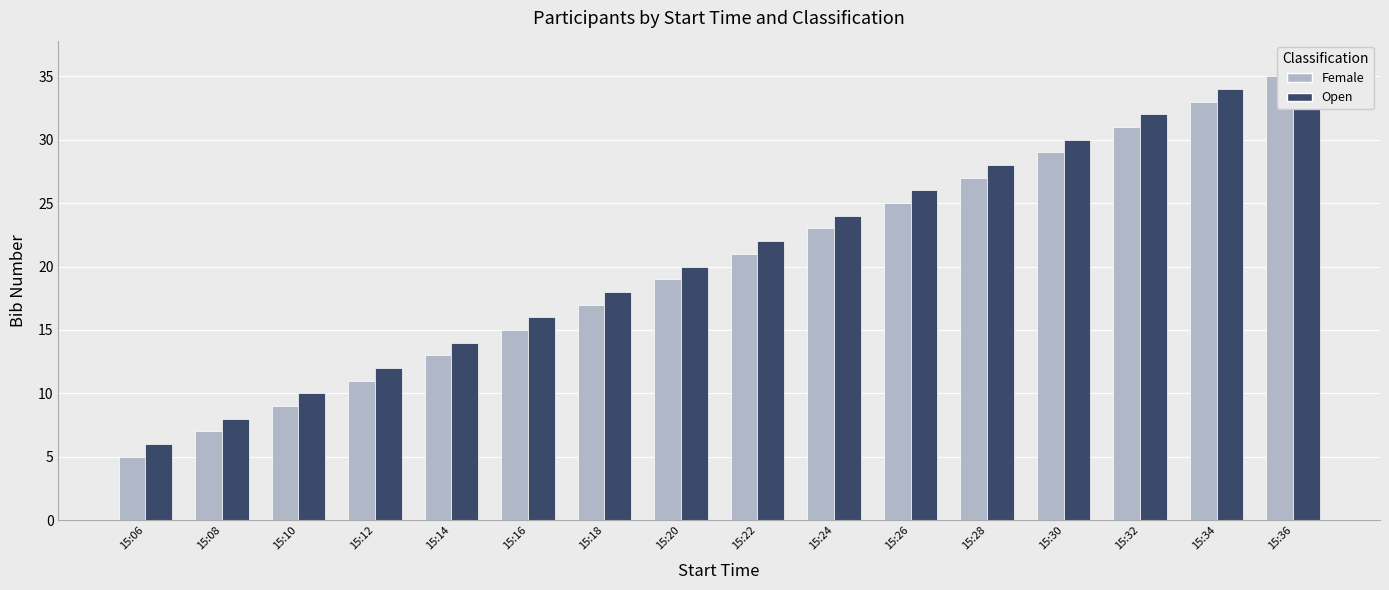

Are the bars horizontal?

No